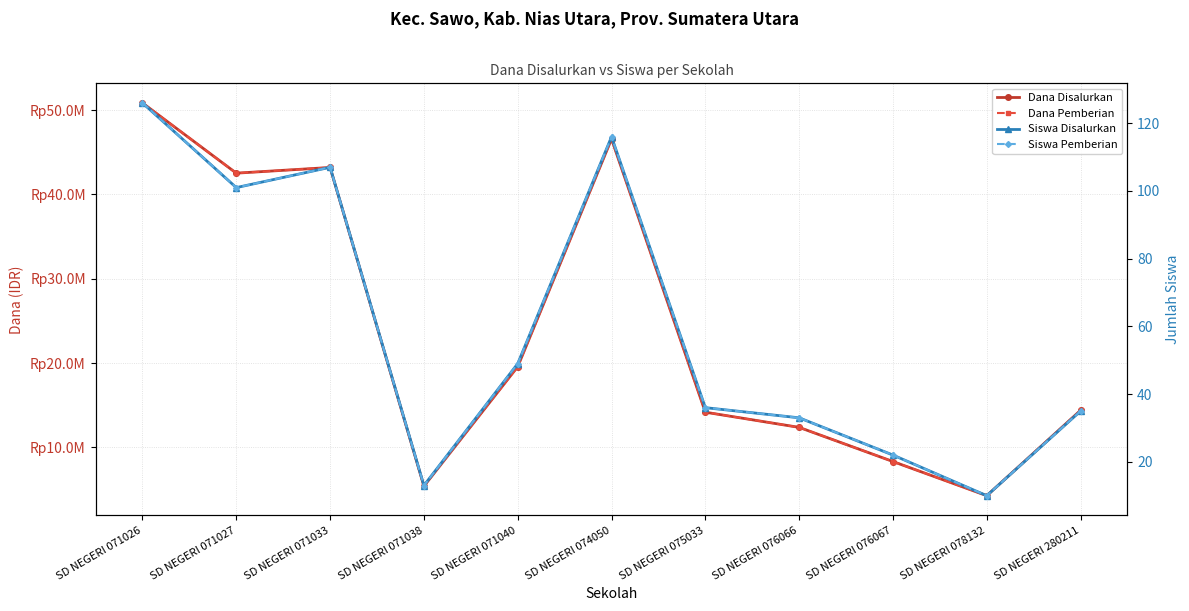

True or false: Dana Disalurkan and Siswa Disalurkan intersect in this chart.

False